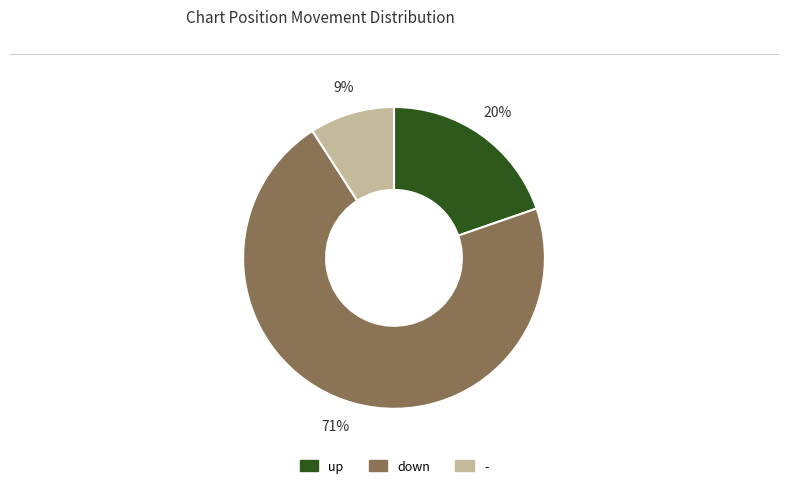

How many slices are in this pie chart?

3